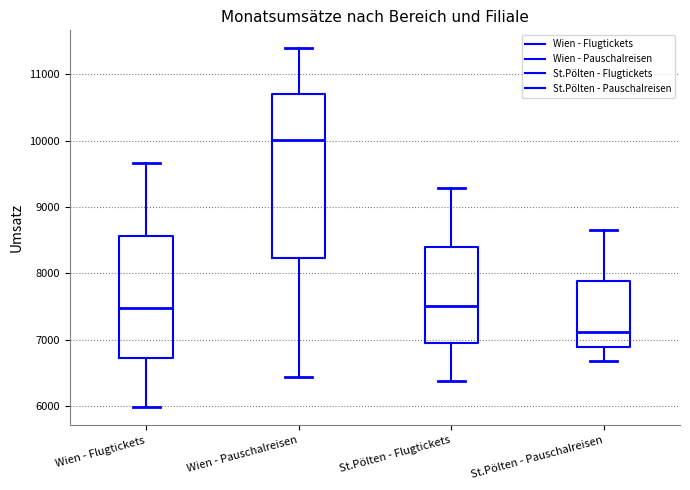

Which box has the highest median line?

Wien - Pauschalreisen